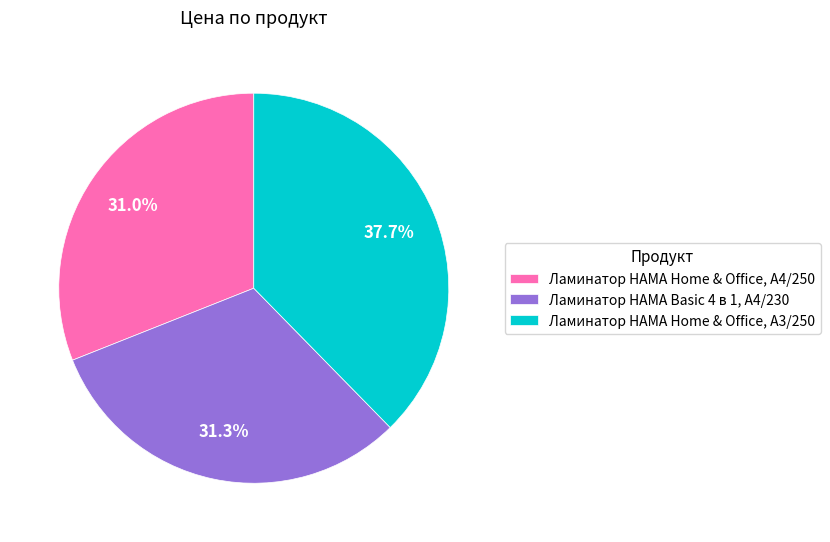

To the nearest percent, what percentage of the pie is Ламинатор HAMA Basic 4 в 1, A4/230?

31%